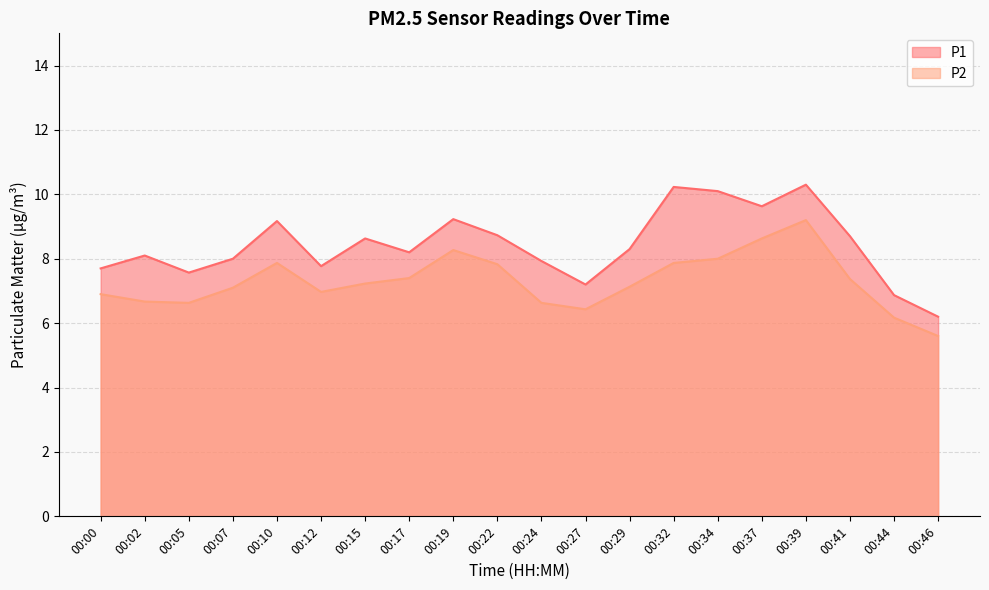

Does the chart display data point markers on the line(s)?

No